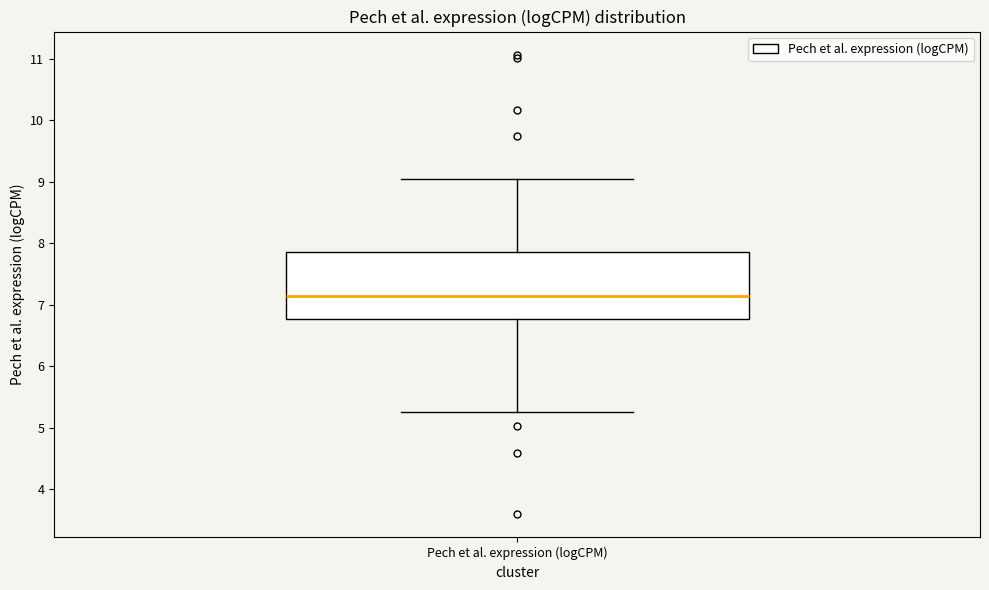

Transcribe this box plot: give where the median line is, the range the box spans, and where the two whiskers end, as read against the y-axis. The values are not printed on the chart, so give them approximately, as read against the axis.

median 7.1, box 6.8 to 7.9, whiskers 5.3 to 9.0